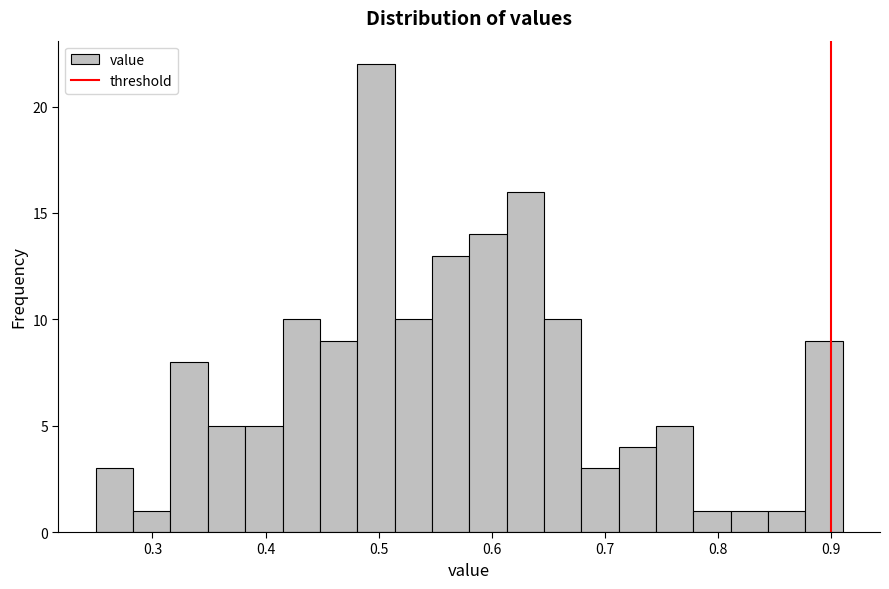

Read against the x-axis, roughly where is the centre of the tallest bar?

0.50